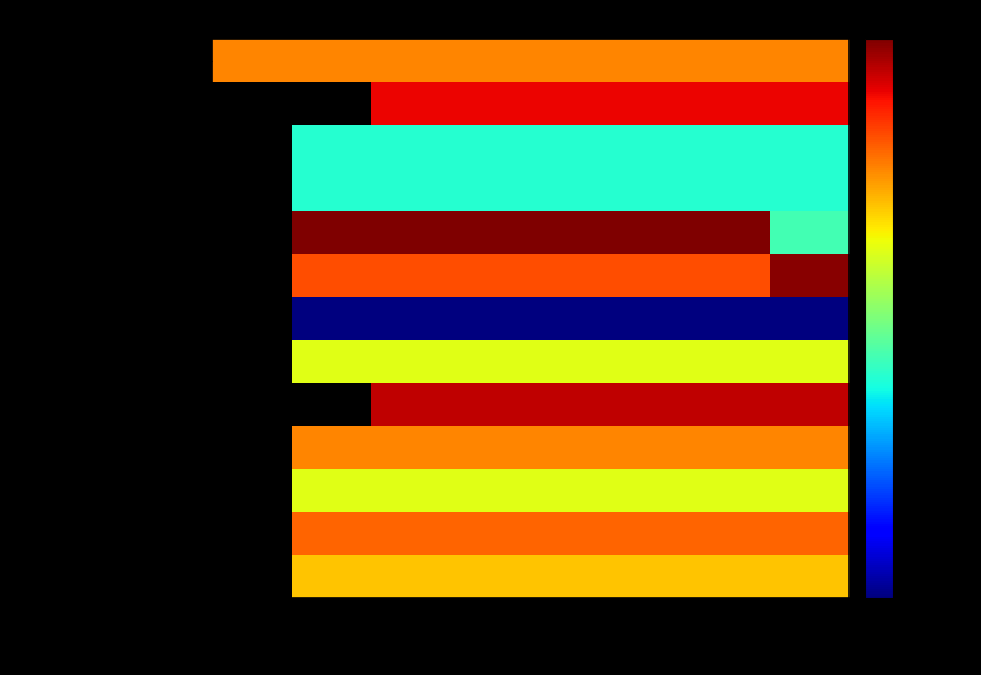

List the labels in order of DIRECCION DE GESTION Y DESEMPE value, smallest first.

ENERO, FEBRERO, MARZO, ABRIL, MAYO, JUNIO, JULIO, AGOSTO